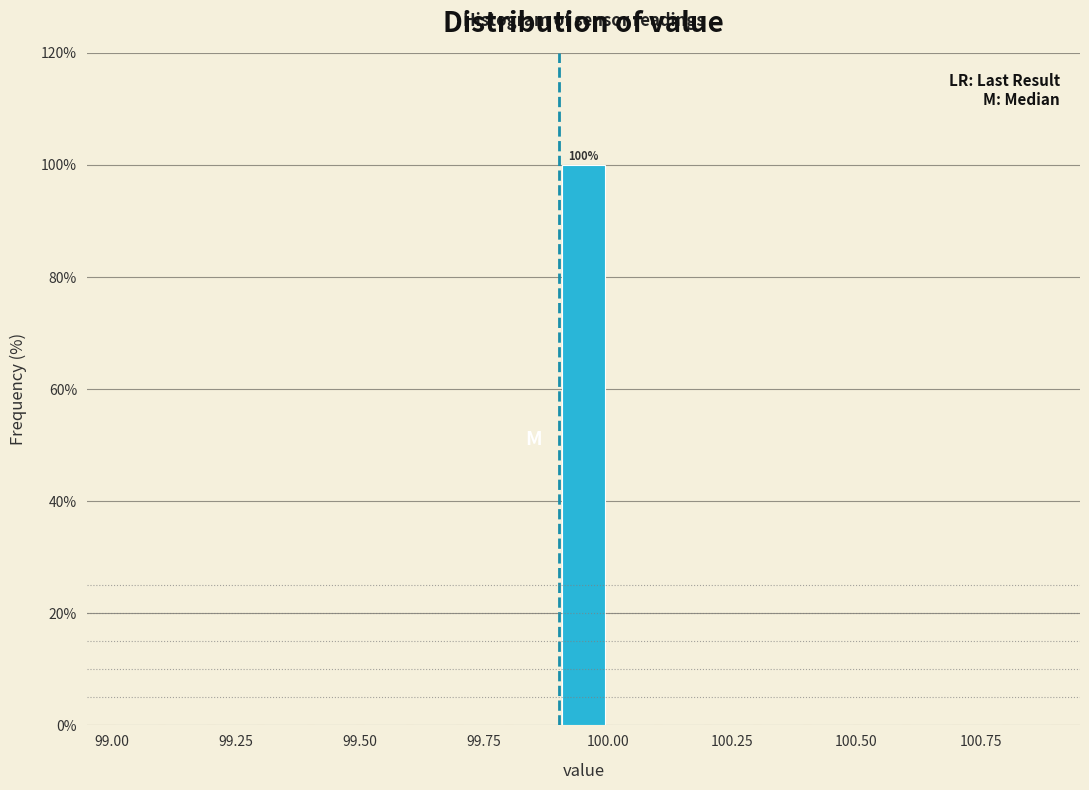

Around what value on the x-axis is the tallest bar? Give the approximate position of its centre, as read against the axis.

99.95